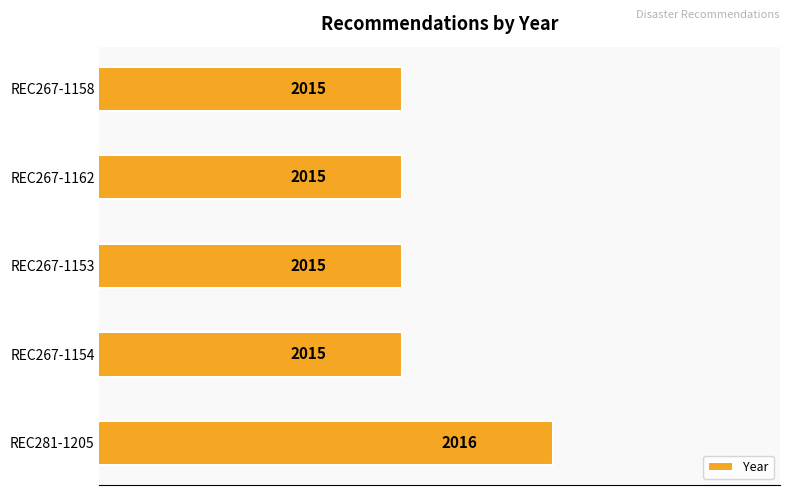

How many values are between 2015 and 2016?

5